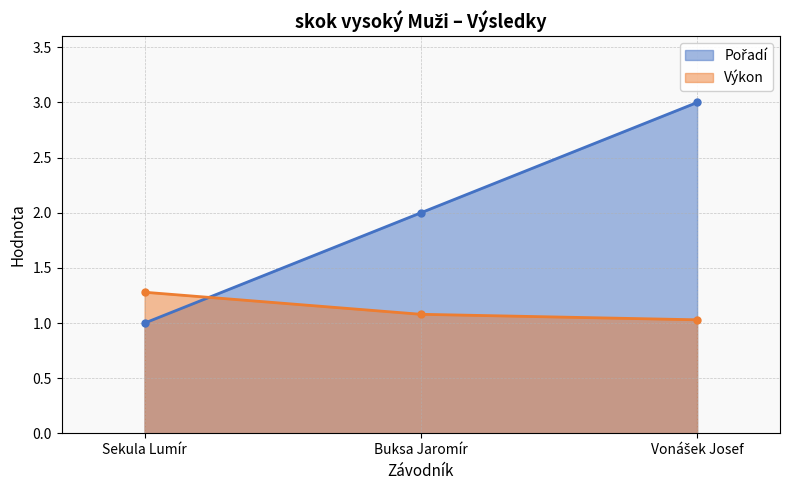

Rank the series at Sekula Lumír from lowest to highest value.

Pořadí, Výkon